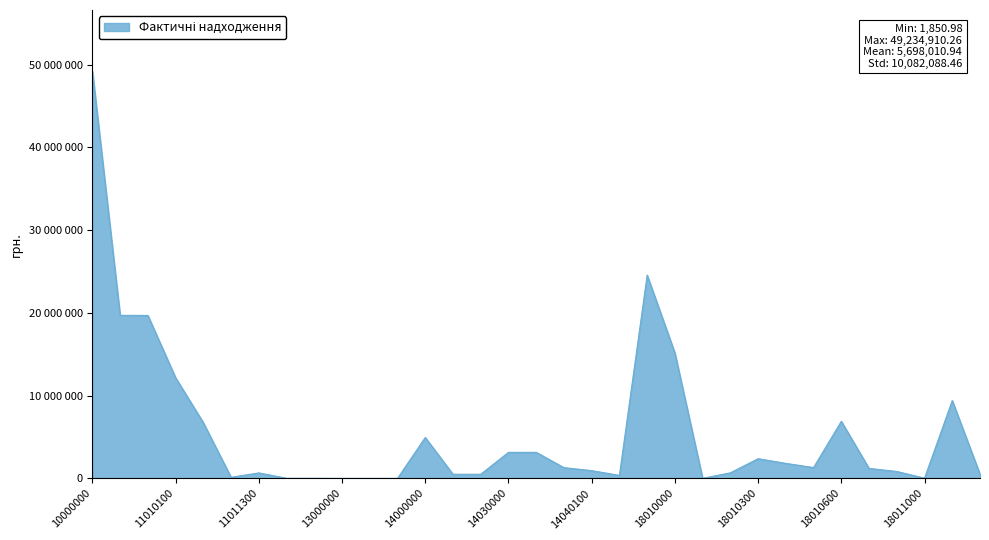

What is the value of the 33rd point from the left?

503789.8